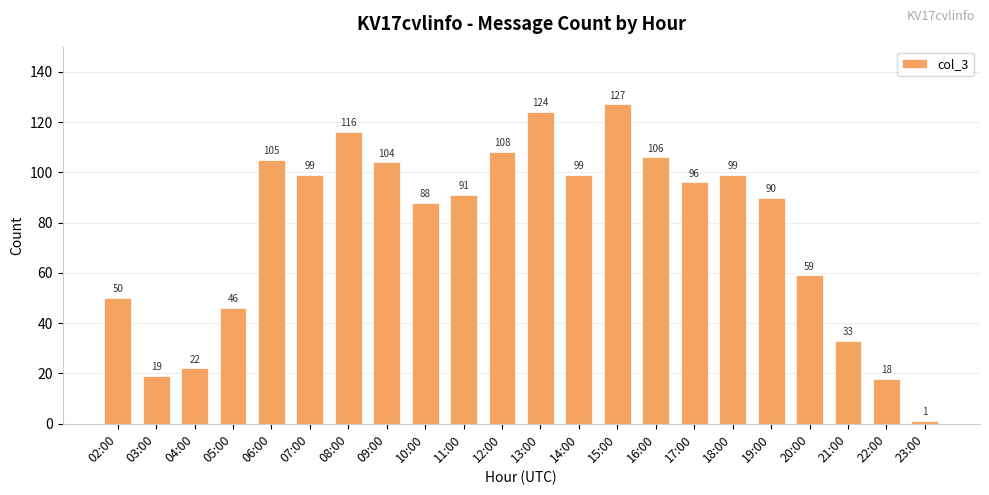

What is the sum of the values at 11:00 and 14:00?

190